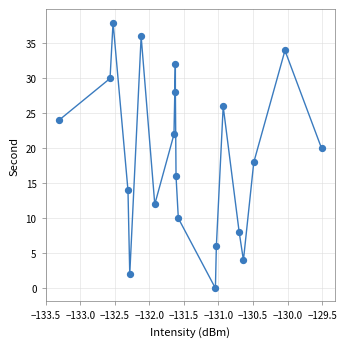

What is the range of Y values (max minus min)?

38